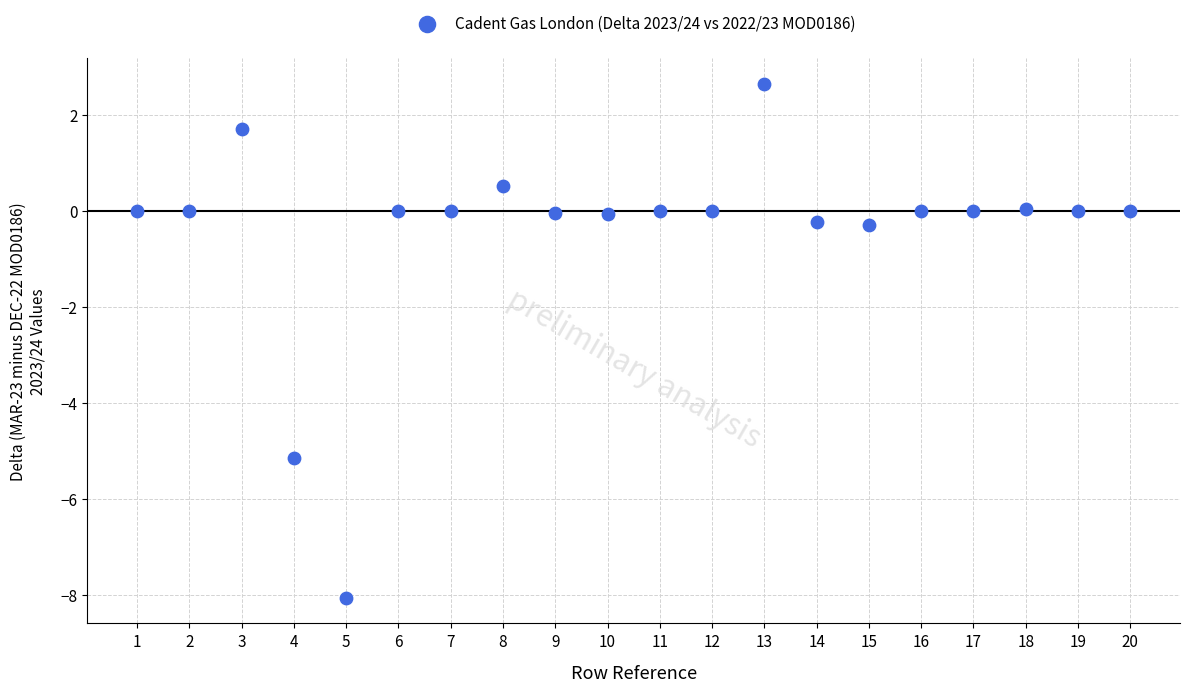

What is the range of X values (max minus min)?

19.0